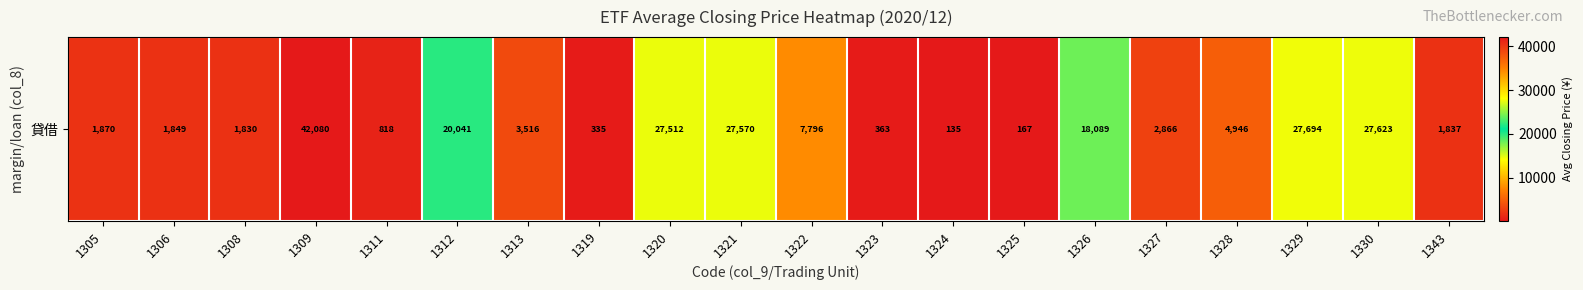

Reading right to left, what are all the values shown in this chart?

1836.8	27622.7	27693.6	4946.4	2865.8	18089.1	166.8	134.8	362.9	7796.4	27570.5	27511.8	334.6	3516.4	20041.4	817.6	42079.6	1829.9	1849.5	1870.1